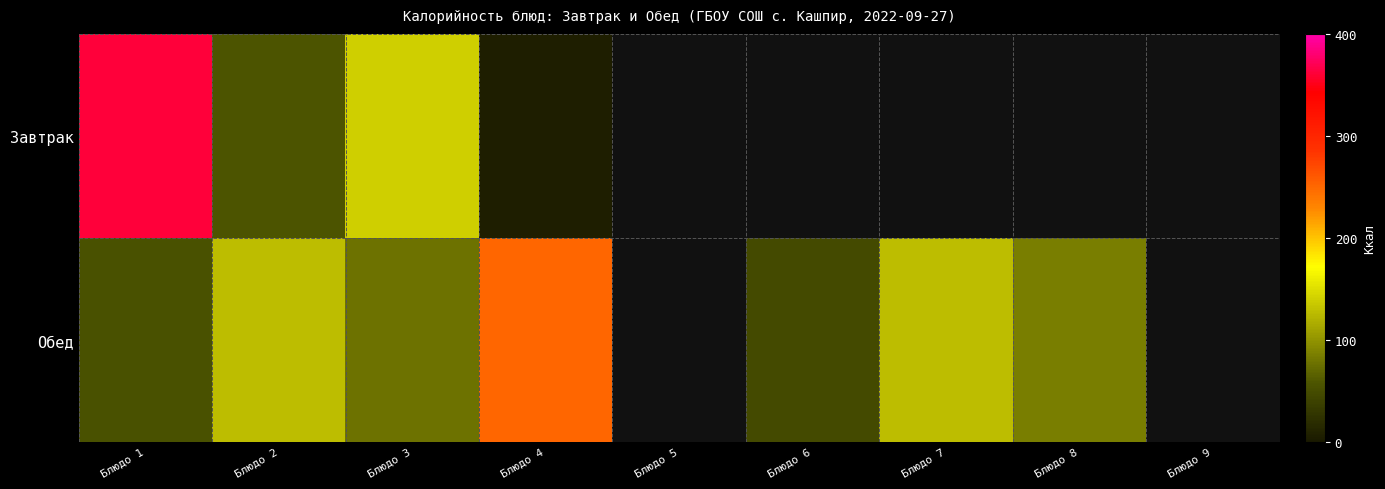

At which label is Обед closest to 148?

Блюдо 2